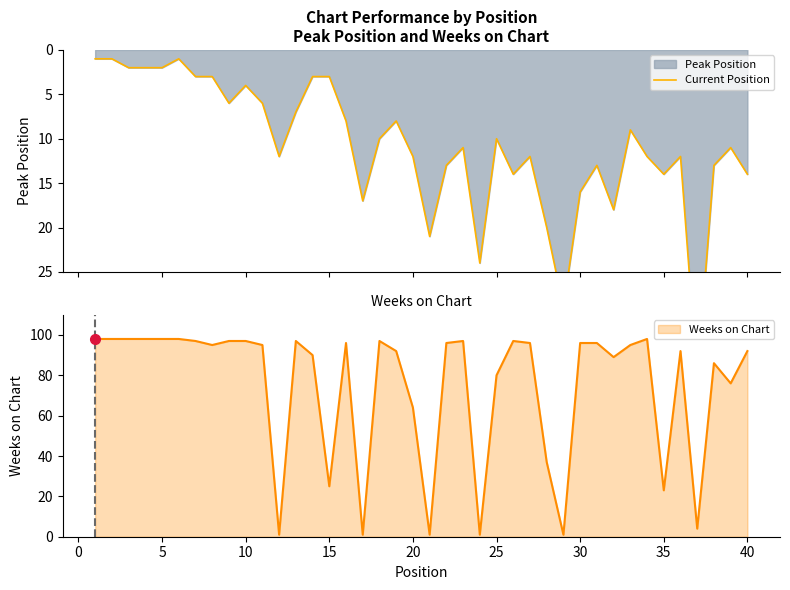

What is the highest value of the Weeks on Chart series?

98